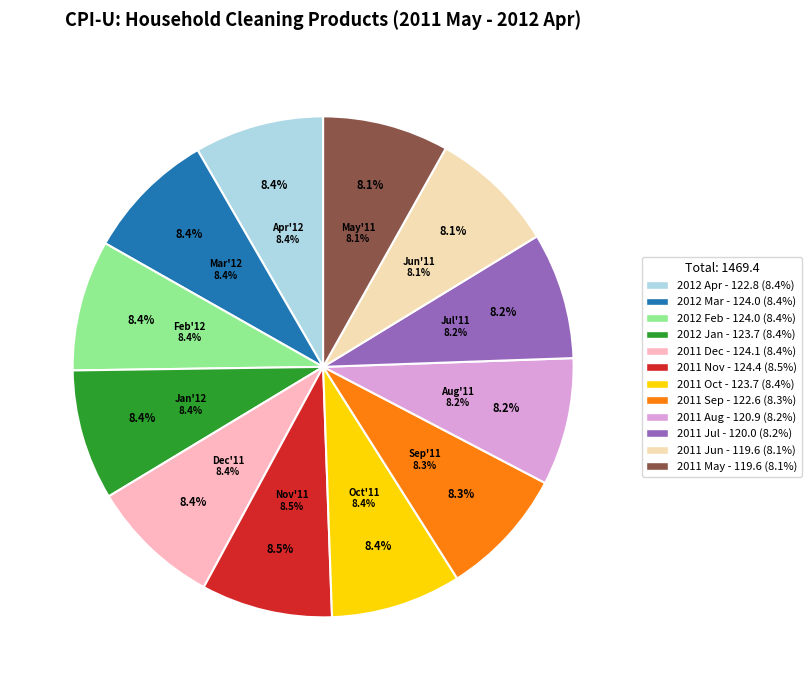

What is the ratio of the value at 2011 May to the value at 2012 Jan?

1.0